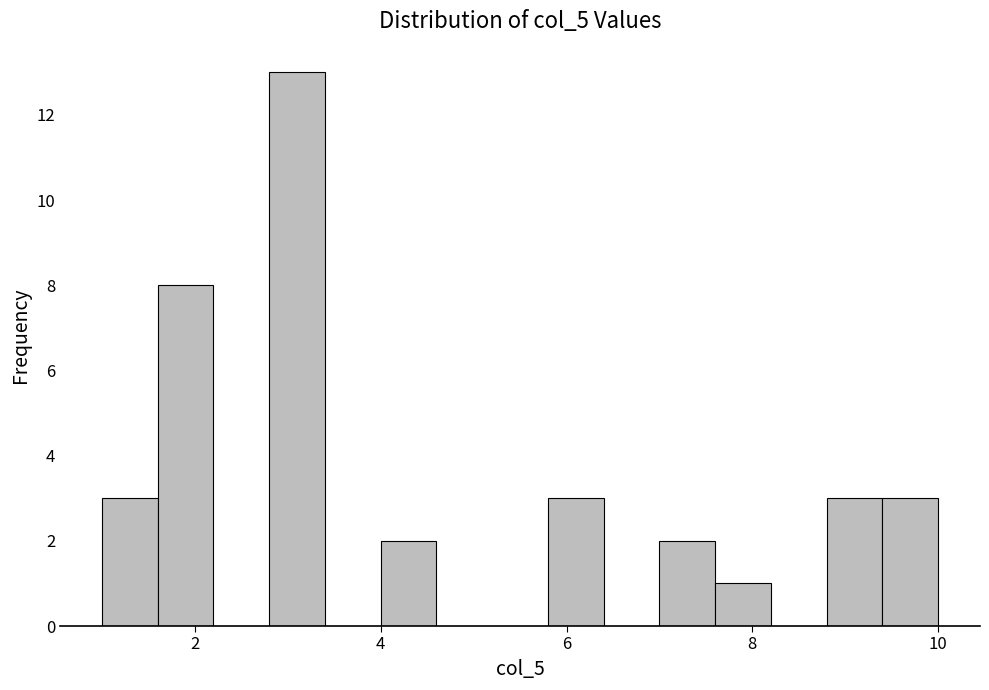

Around what value on the x-axis is the tallest bar? Give the approximate position of its centre, as read against the axis.

3.2